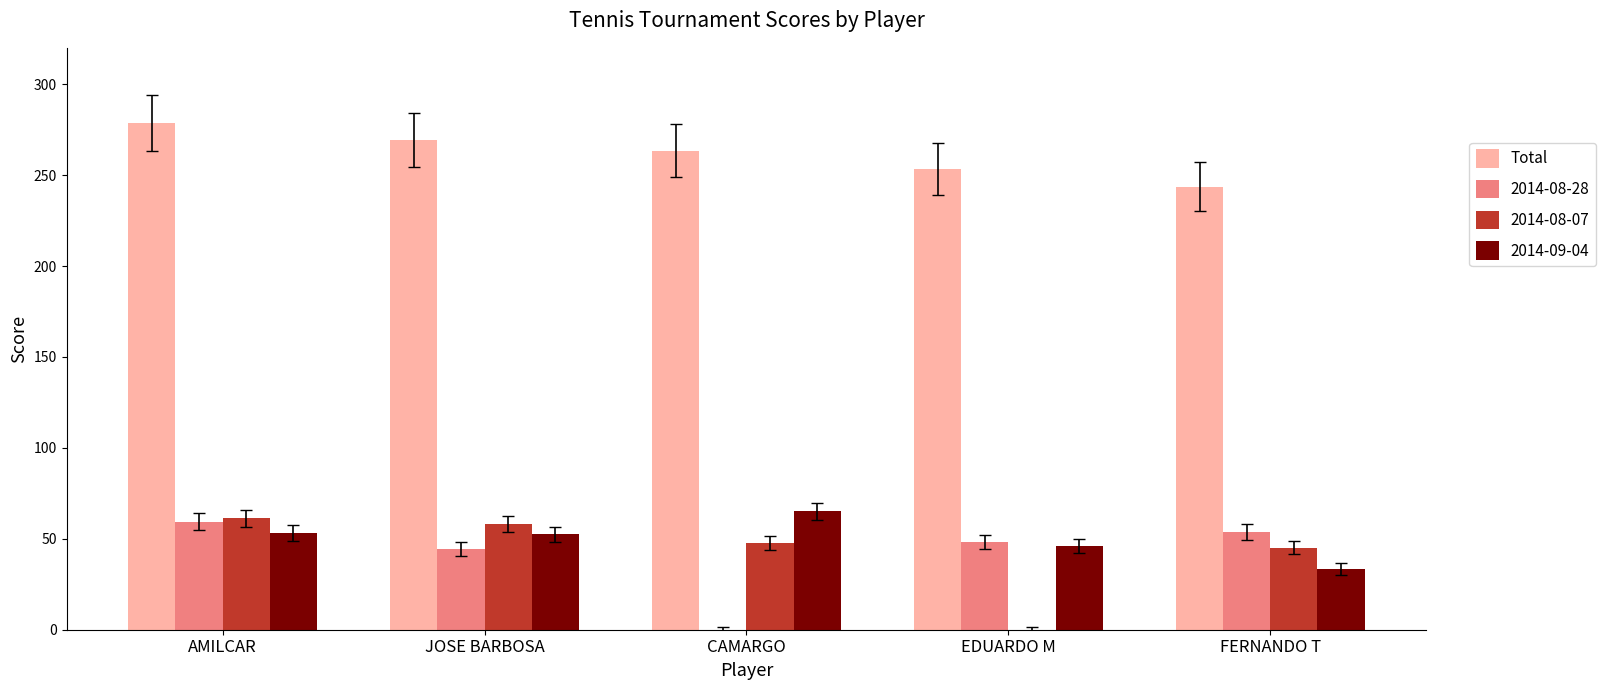

Does the chart contain stacked bars?

No